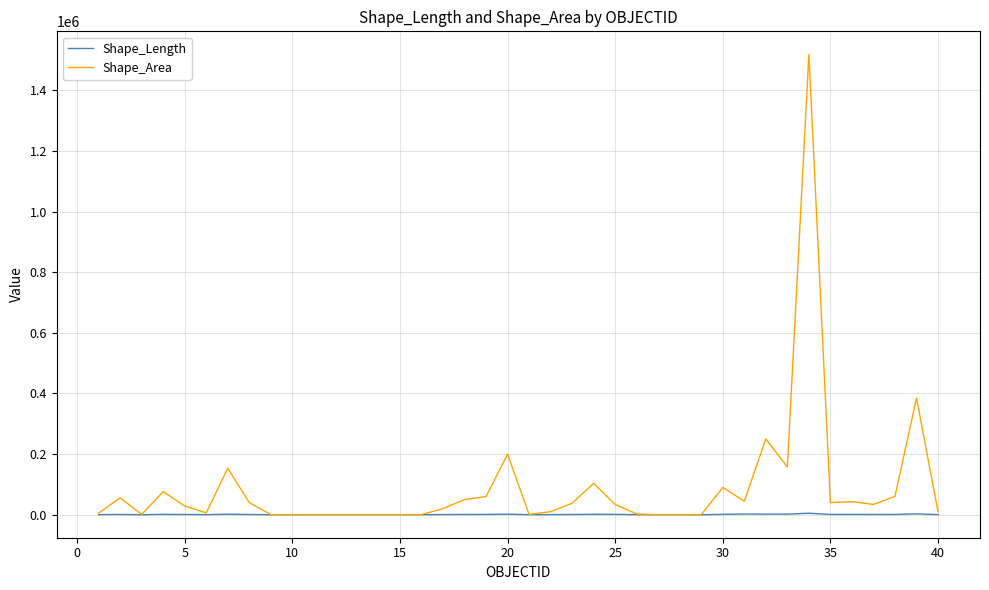

What are all the series names shown in the legend?

Shape_Length, Shape_Area